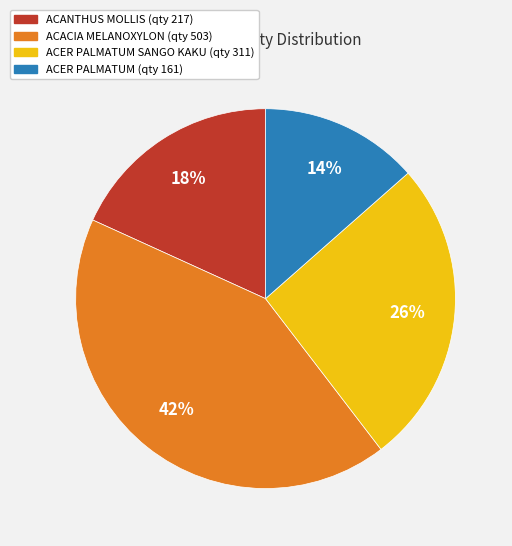

To the nearest percent, what is the average slice percentage?

25%